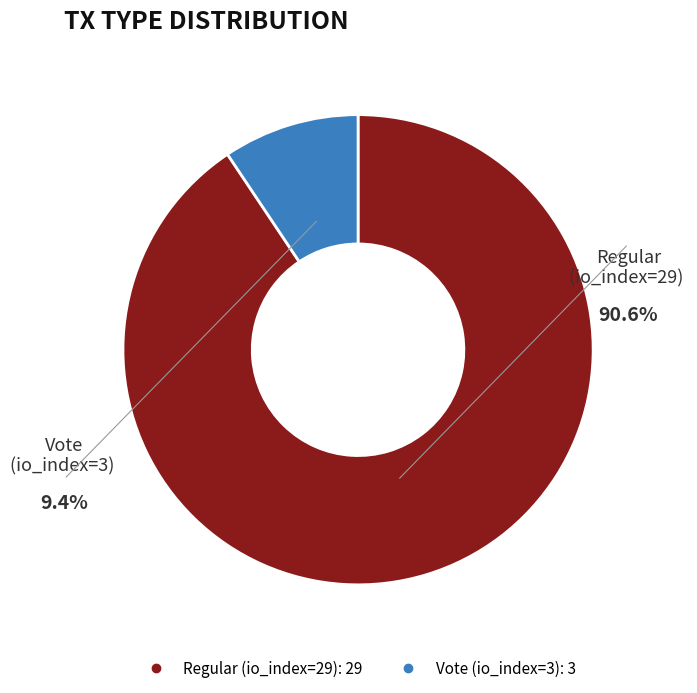

Is the sum of Regular (io_index=29) and Vote (io_index=3) greater than half?

Yes